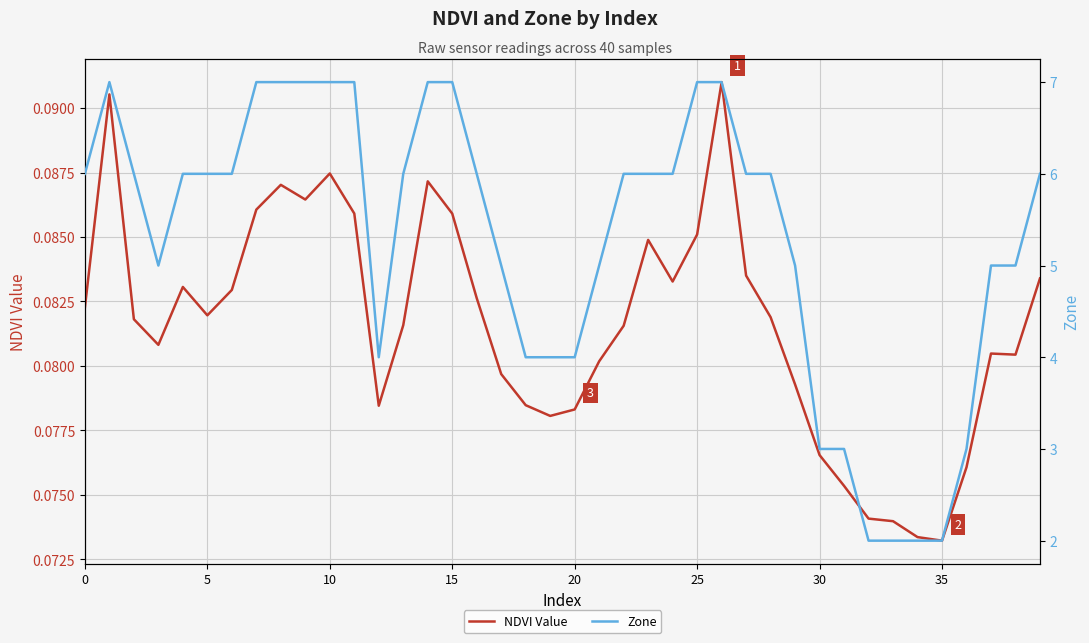

The NDVI Value series shows 0.1 at 34. True or false?

True